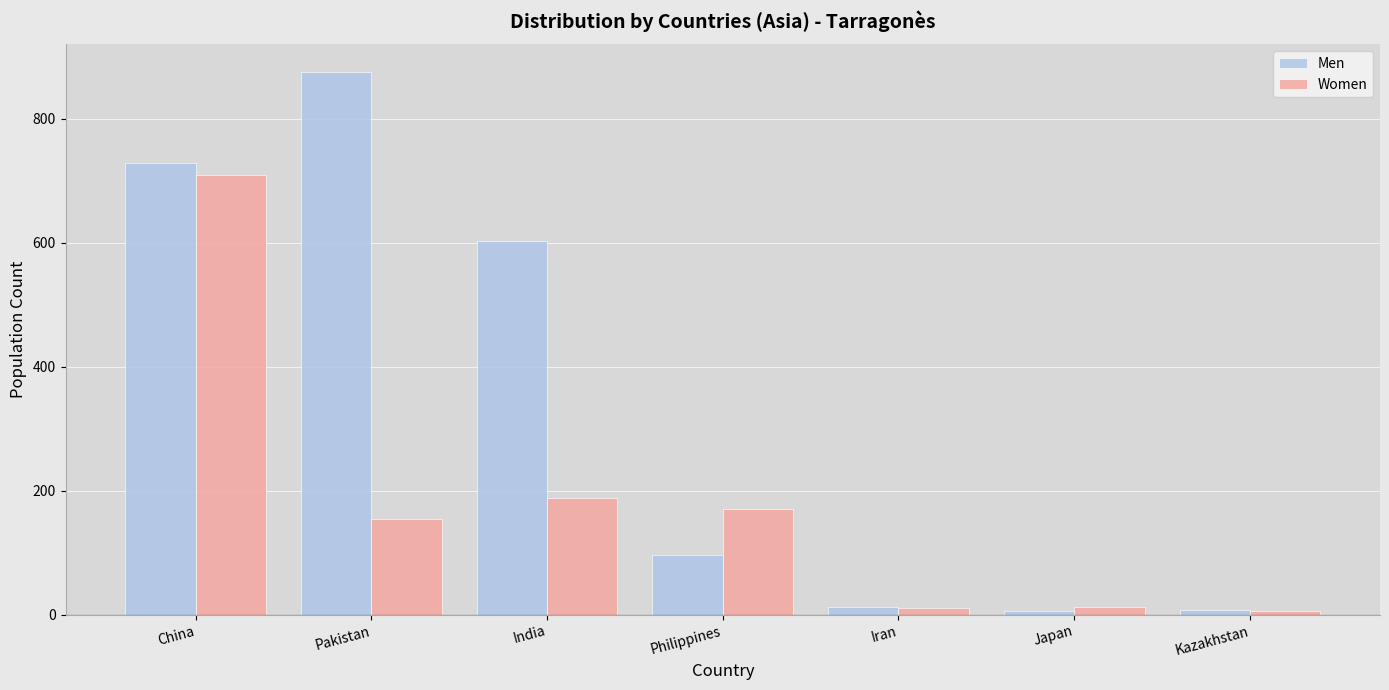

What is the maximum value for Men?

876